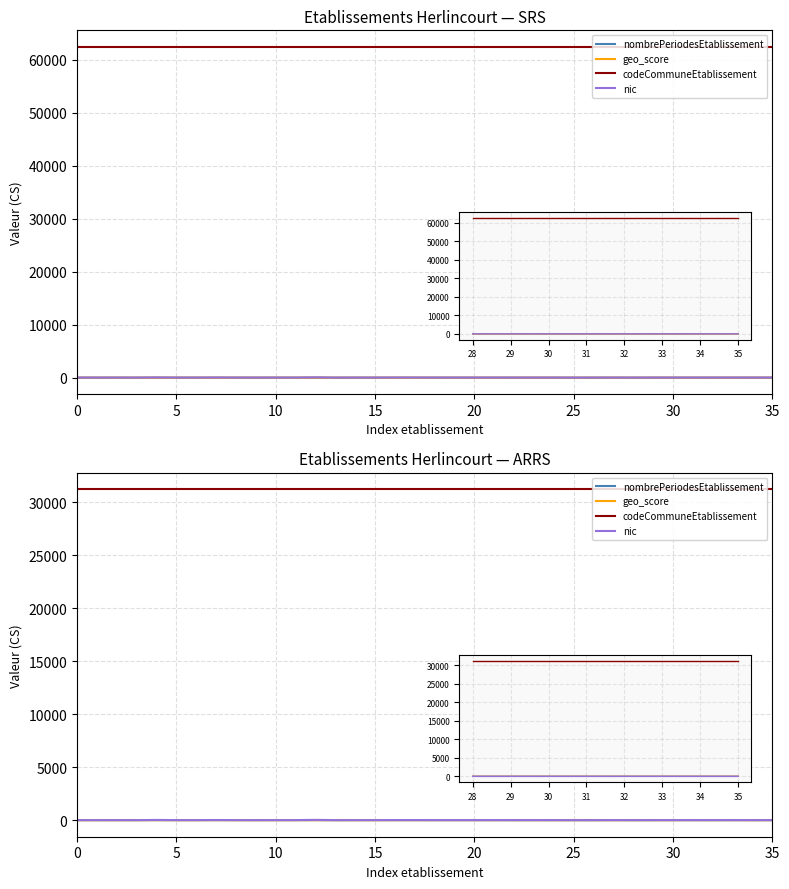

At which label does nombrePeriodesEtablissement reach its minimum?

10